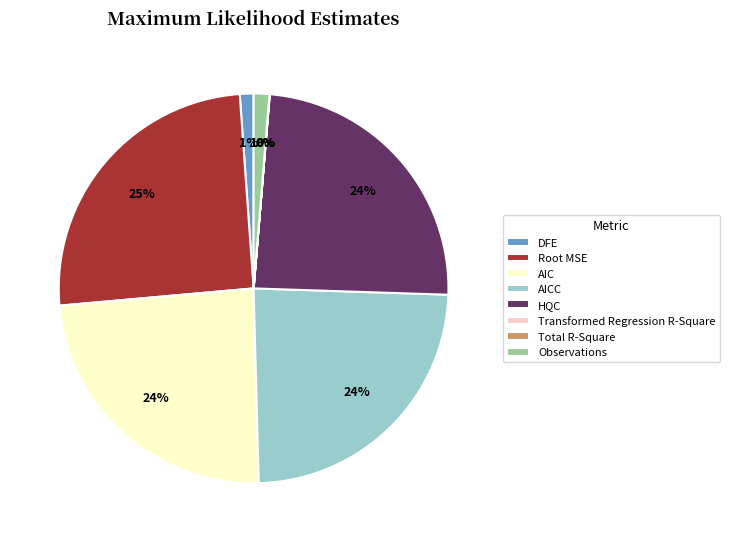

Is there any slice that represents more than half of the pie?

No